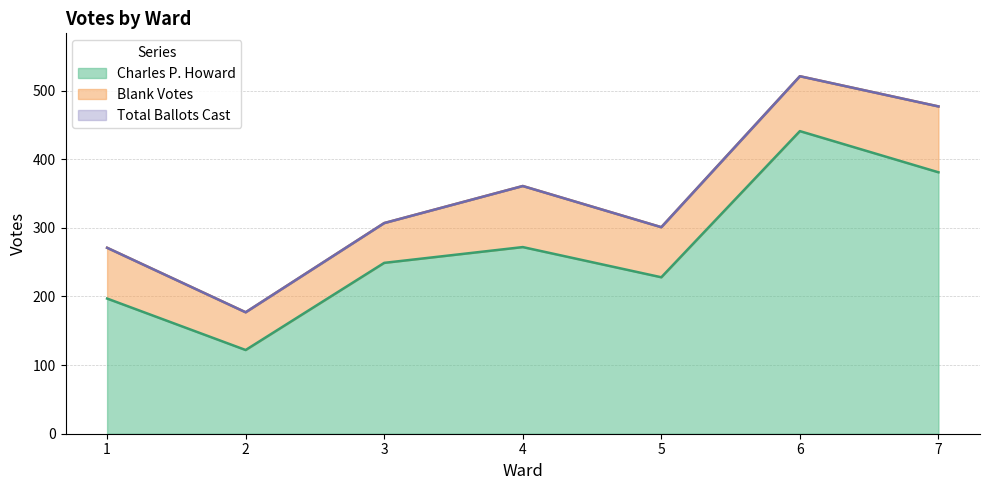

What is the average value of the Total Ballots Cast series?

345